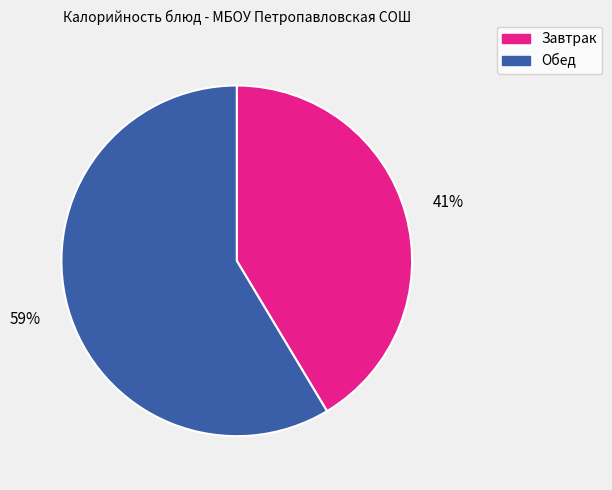

Is there any slice that represents more than half of the pie?

Yes